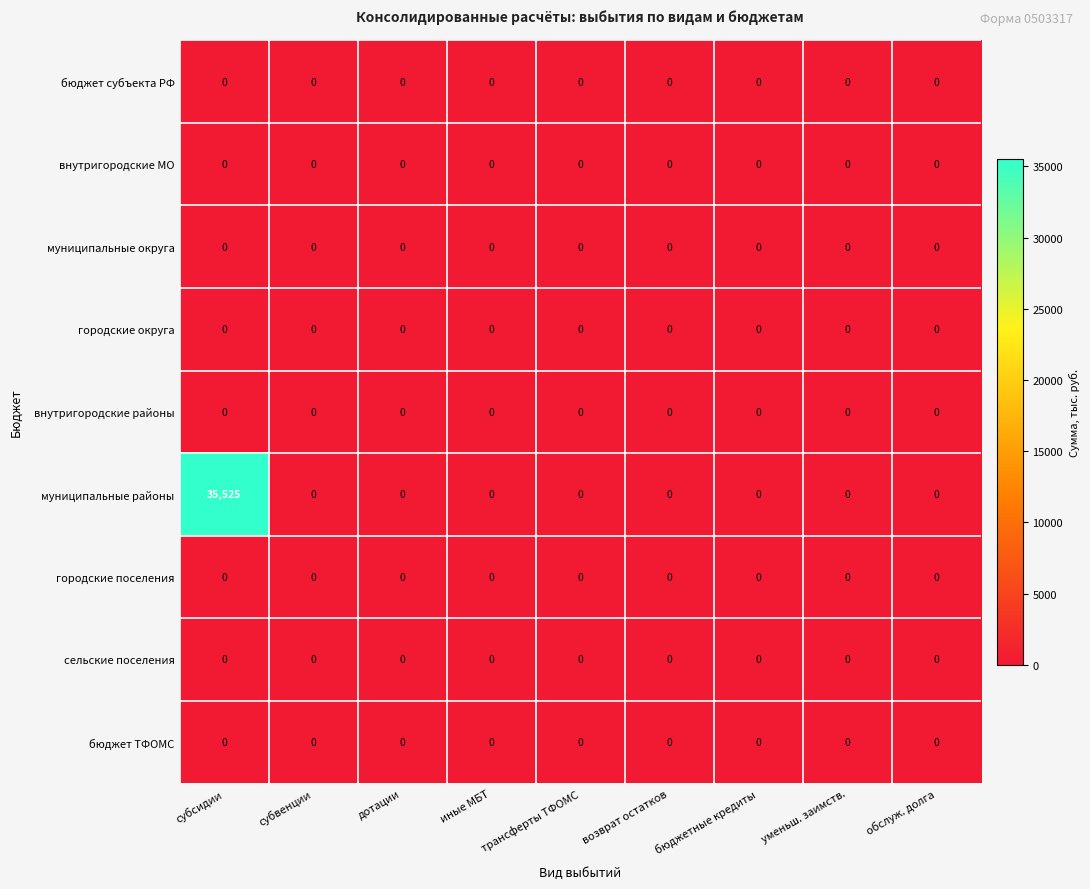

Which series changed the most between субсидии and субвенции?

муниципальные районы